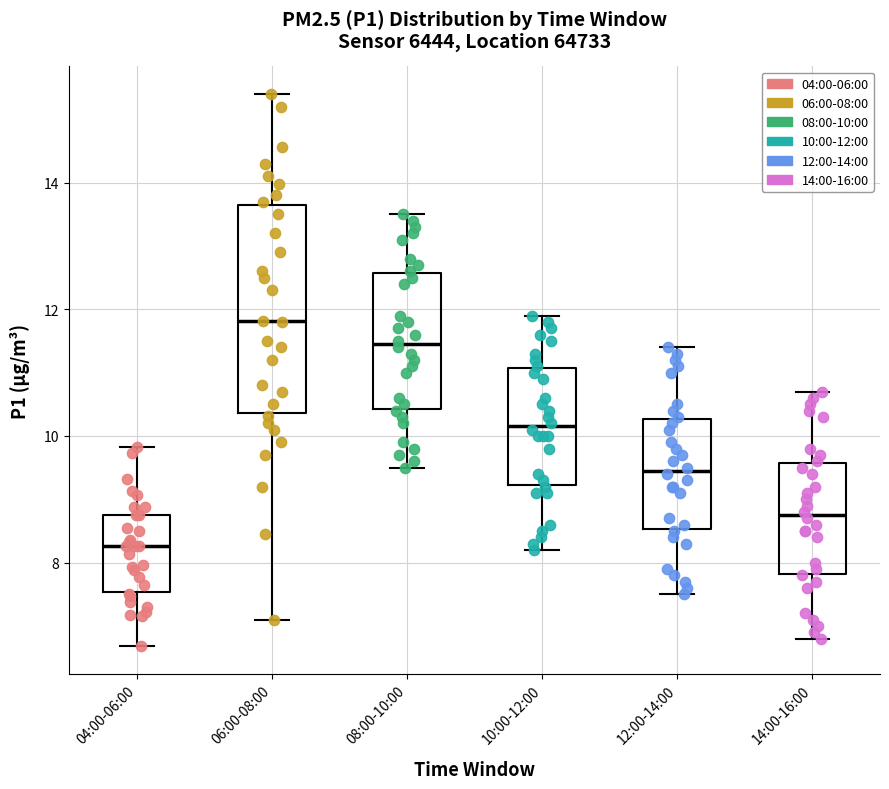

Reading left to right, read every box against the y-axis: the position of its median line, the range the box covers, and the ends of its whiskers. The values are not printed on the chart, so give them approximately, as read against the axis.

04:00-06:00: median 8.2, box 7.6 to 8.8, whiskers 6.6 to 9.8
06:00-08:00: median 11.8, box 10.4 to 13.6, whiskers 7.2 to 15.4
08:00-10:00: median 11.4, box 10.4 to 12.6, whiskers 9.6 to 13.6
10:00-12:00: median 10.2, box 9.2 to 11.0, whiskers 8.2 to 12.0
12:00-14:00: median 9.4, box 8.6 to 10.2, whiskers 7.6 to 11.4
14:00-16:00: median 8.8, box 7.8 to 9.6, whiskers 6.8 to 10.8